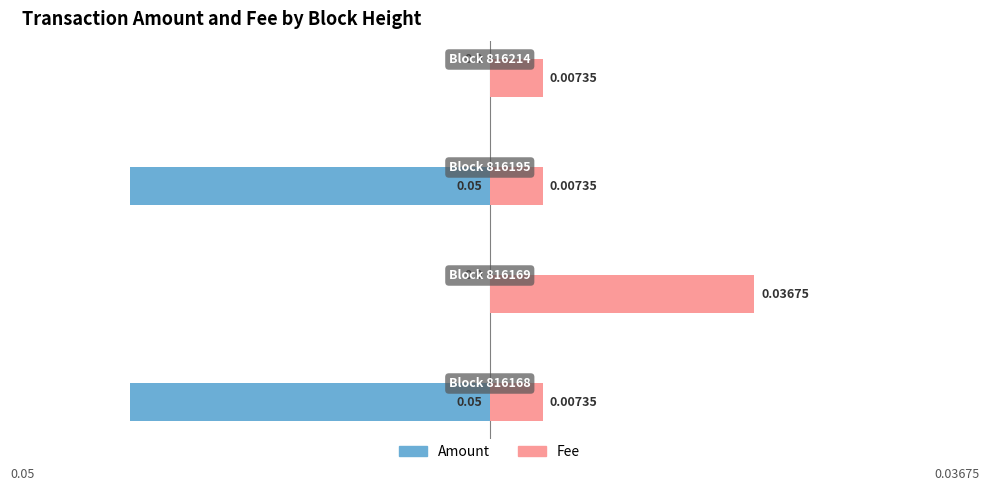

Reading right to left, list all the values displayed in this chart.

Amount: 0.0	-0.1	0.0	-0.1
Fee: 0.0	0.0	0.0	0.0